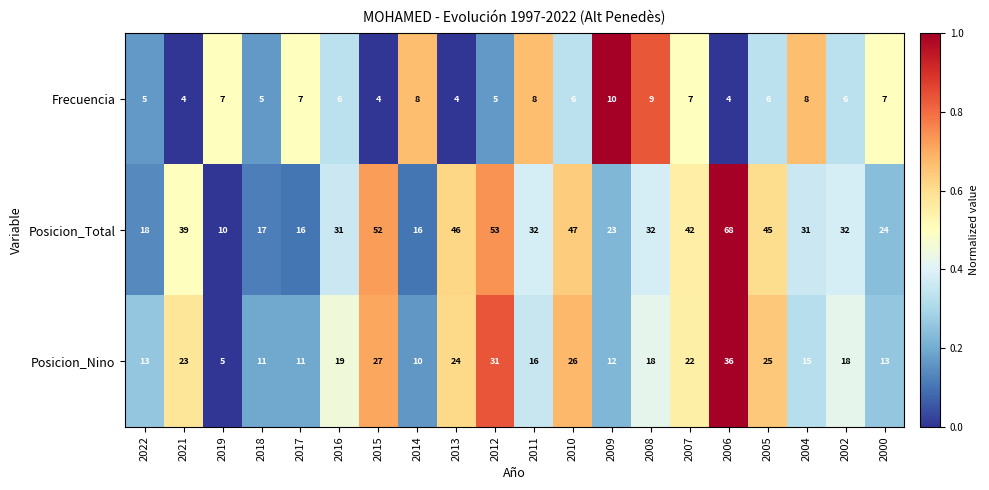

What is the difference between the second highest and second lowest values in the Frecuencia series?

5